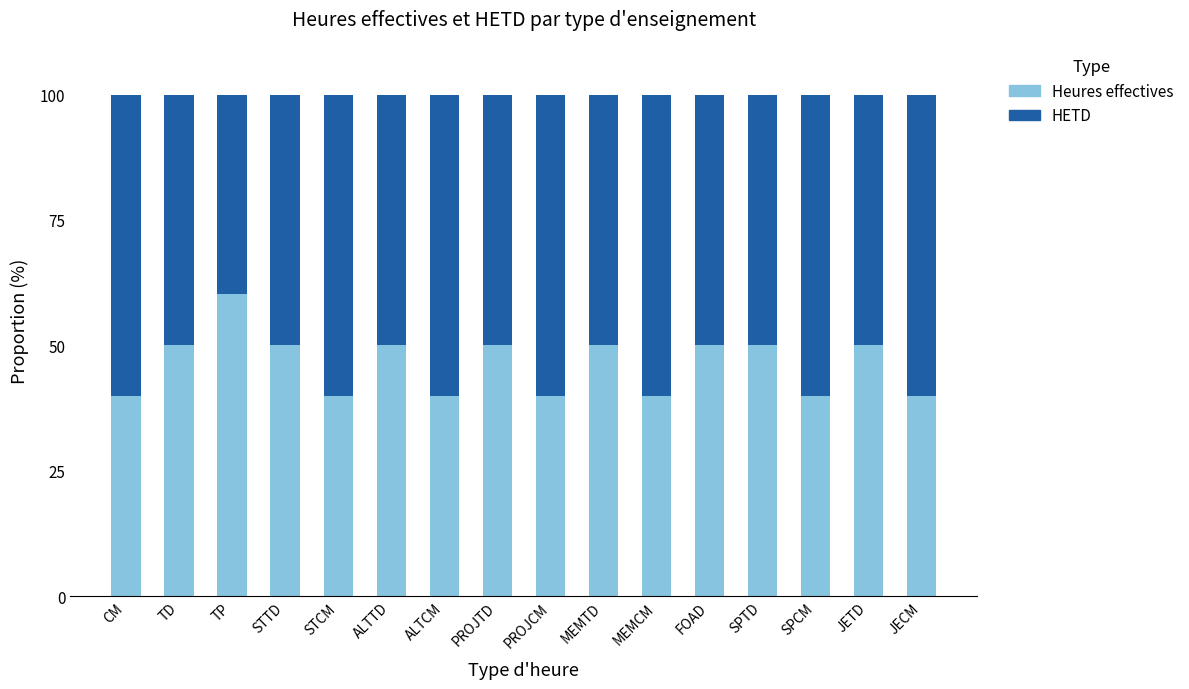

At which label does Heures effectives reach its peak?

TP